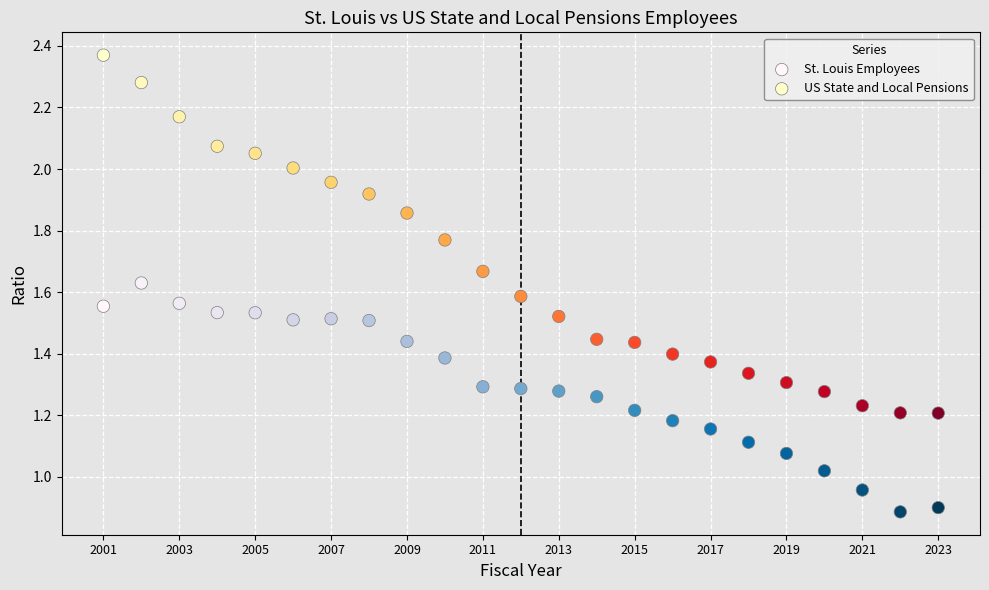

Which series contains the highest Y value?

US State and Local Pensions